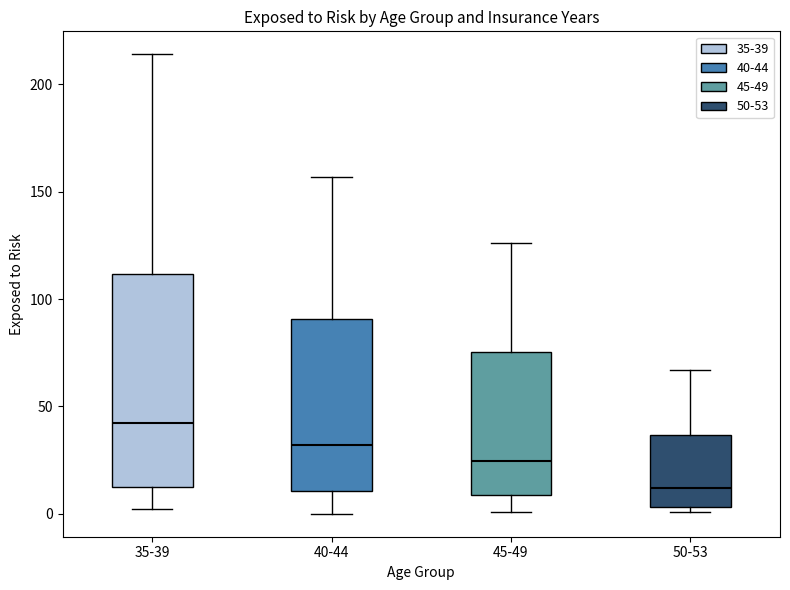

Which box is the tallest, from its lower edge to its upper edge?

35-39